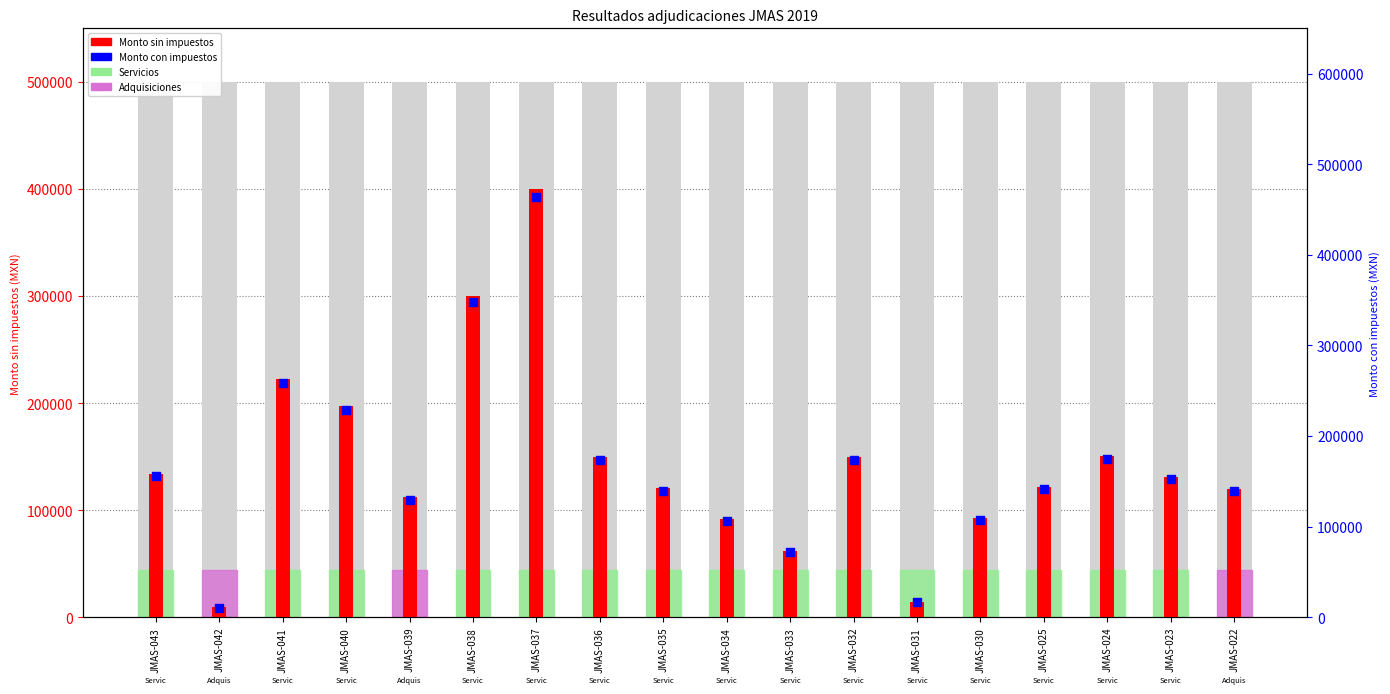

Which series contains the lowest Y value?

Monto sin impuestos